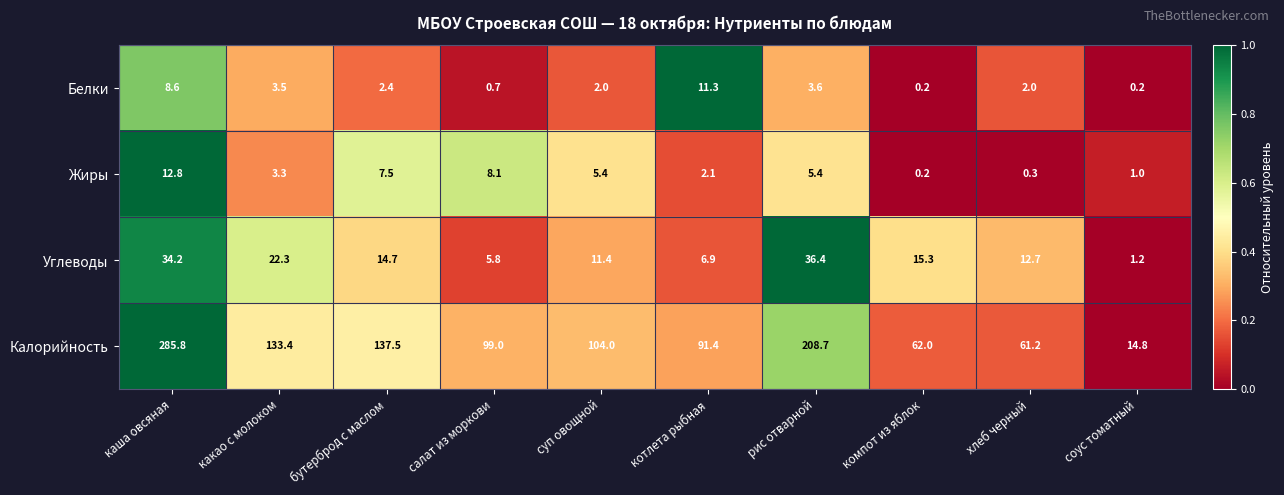

True or false: Углеводы has a value of 0.6 at соус томатный.

False